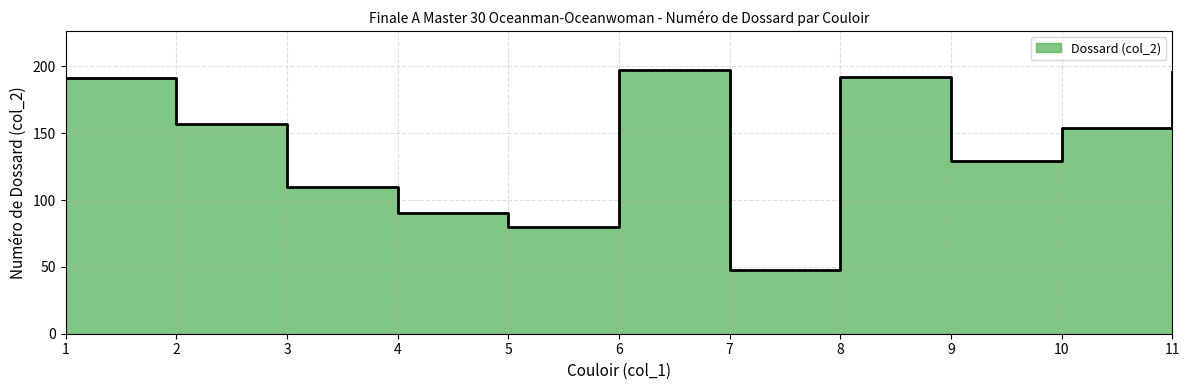

Which has a higher value, 2 or 11?

11